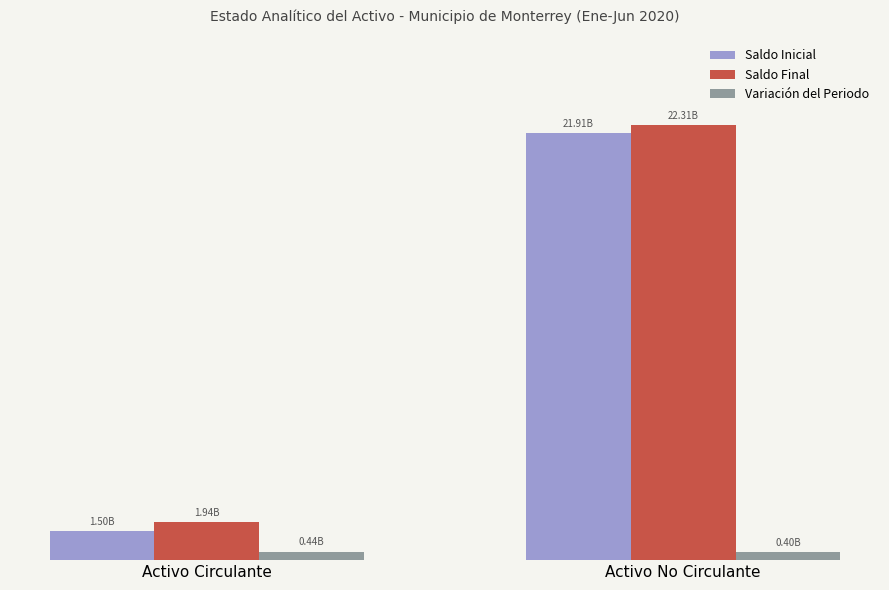

What are all the series names shown in the legend?

Saldo Inicial, Saldo Final, Variación del Periodo